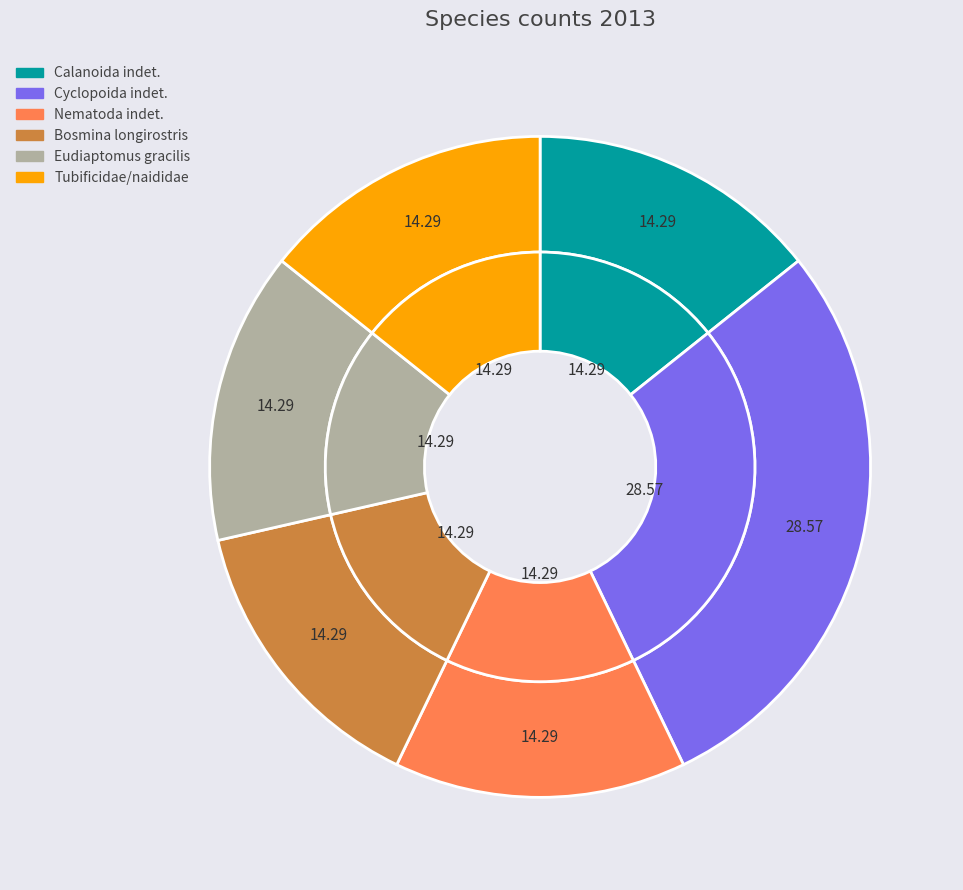

Does Eudiaptomus gracilis represent more than half of the total?

No